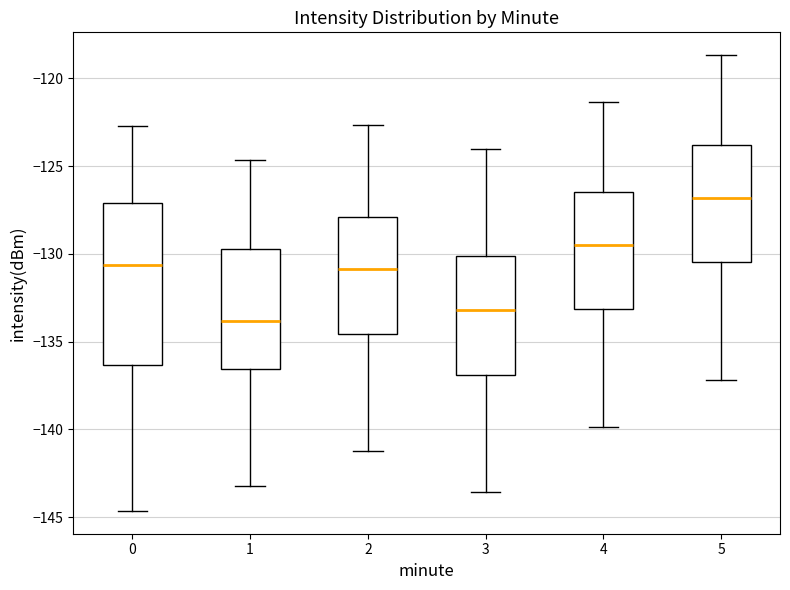

Comparing the boxes themselves (not the whiskers), which one is the tallest?

0